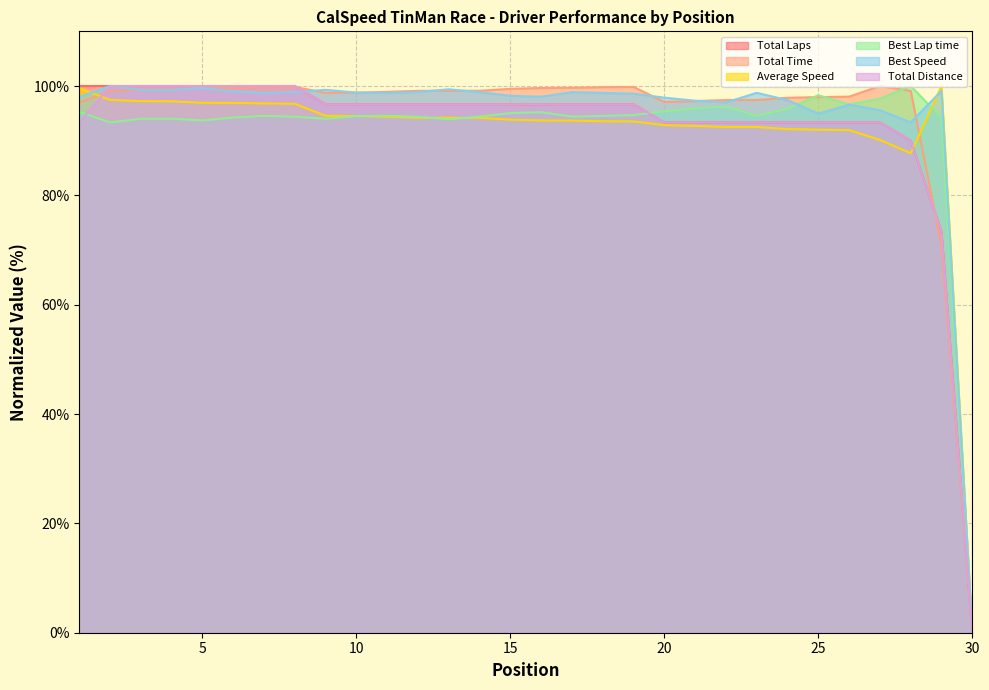

What is the maximum value shown in the chart?

100.0